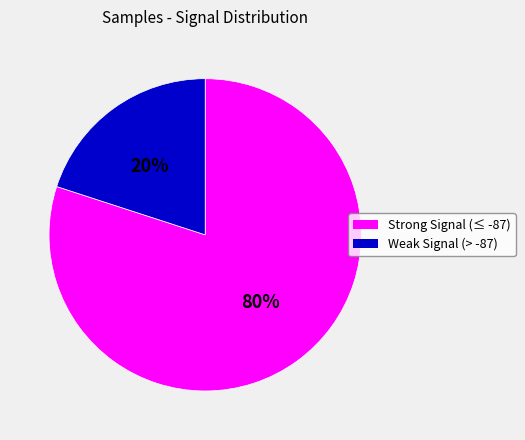

Is there a majority slice in this chart?

Yes